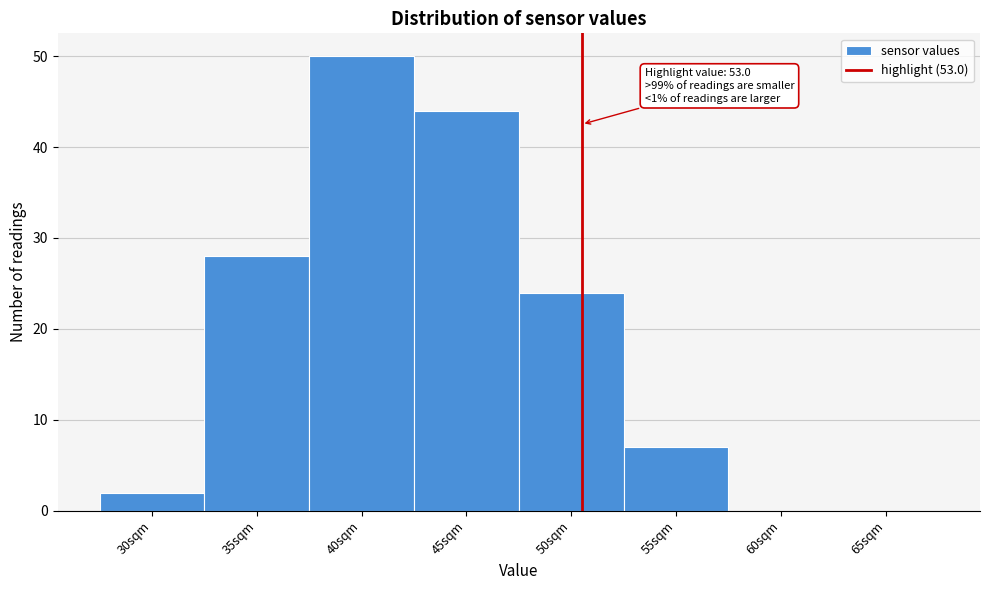

Reading left to right, extract all data points from this chart.

30sqm=2	35sqm=28	40sqm=50	45sqm=44	50sqm=24	55sqm=7	60sqm=0	65sqm=0